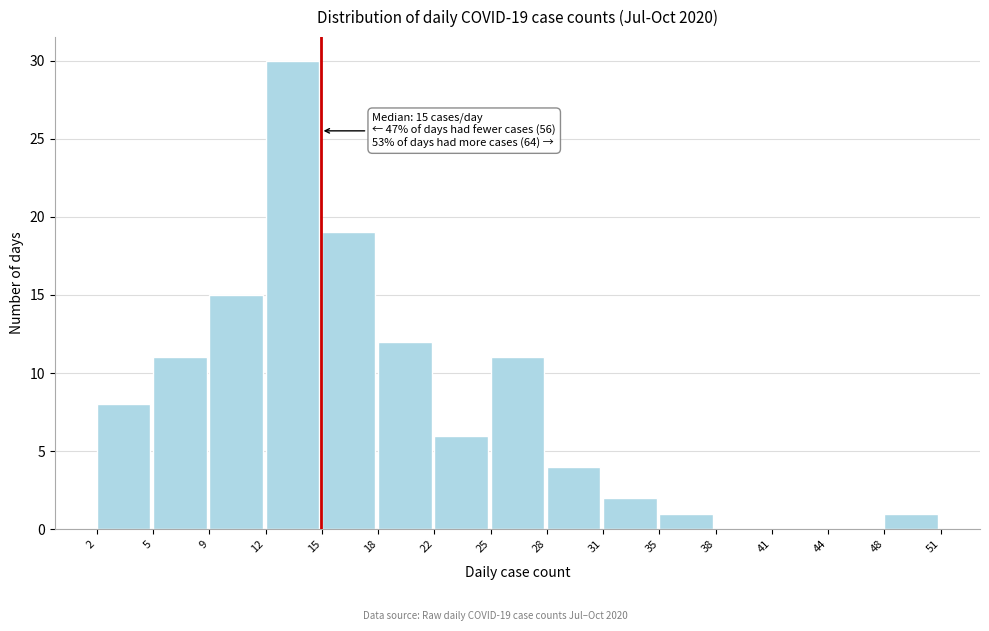

Over which range of the x-axis is the bar tallest?

12 to 15